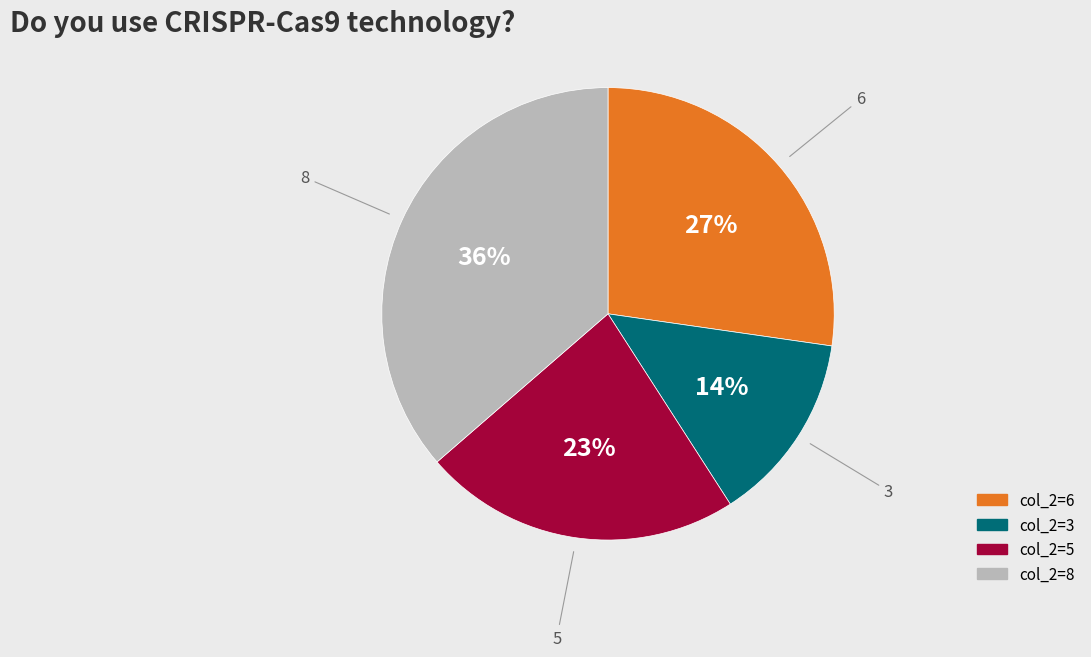

Does any single category account for the majority?

No